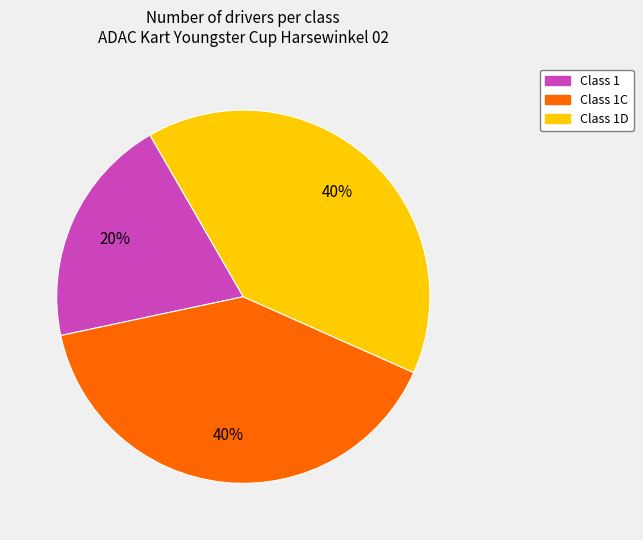

To the nearest percent, what is the difference between the largest and smallest slice percentages?

20%